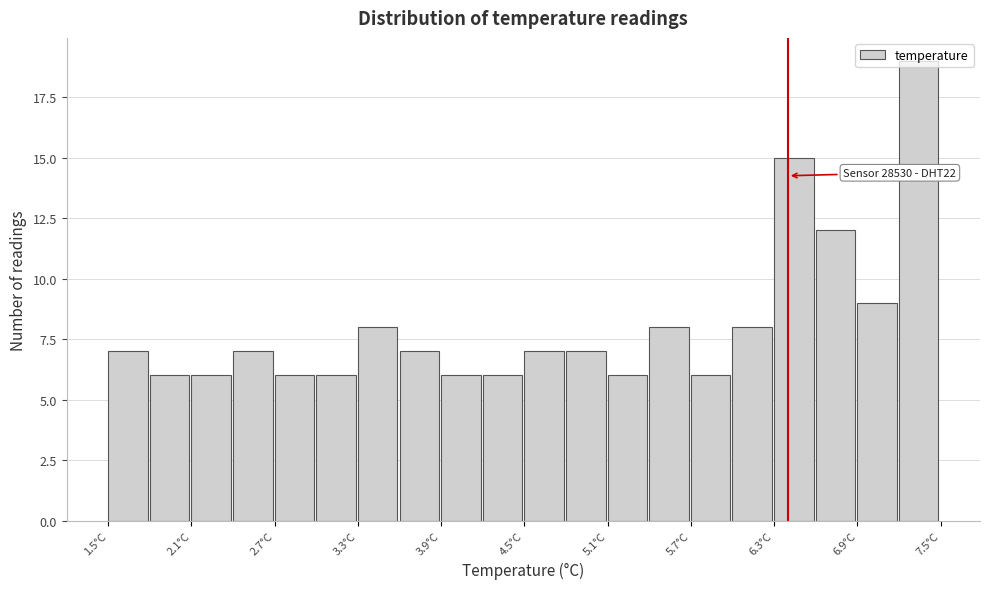

Around what value on the x-axis is the tallest bar? Give the approximate position of its centre, as read against the axis.

7.3